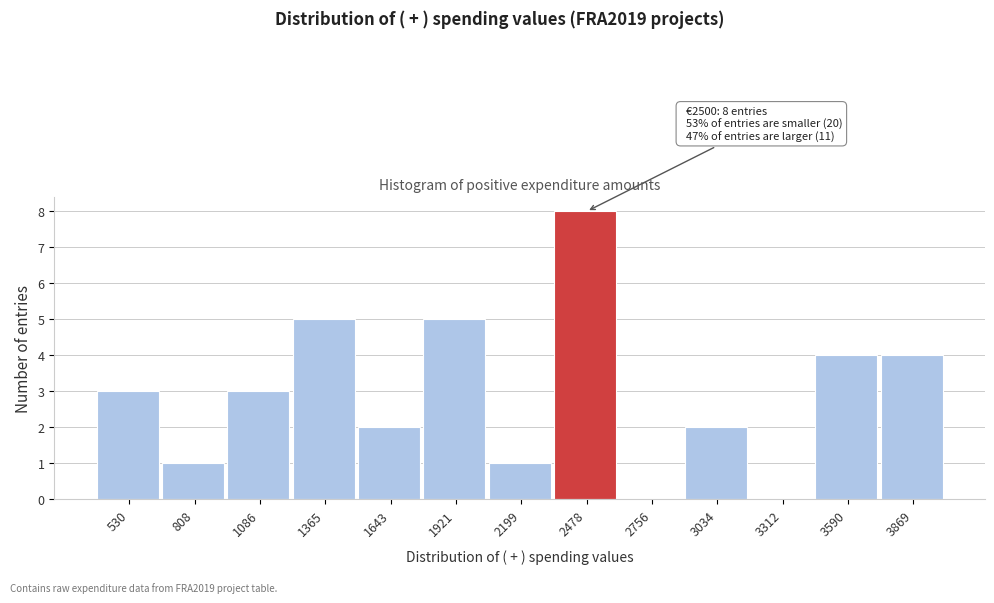

Over which range of the x-axis is the bar tallest?

2350 to 2600